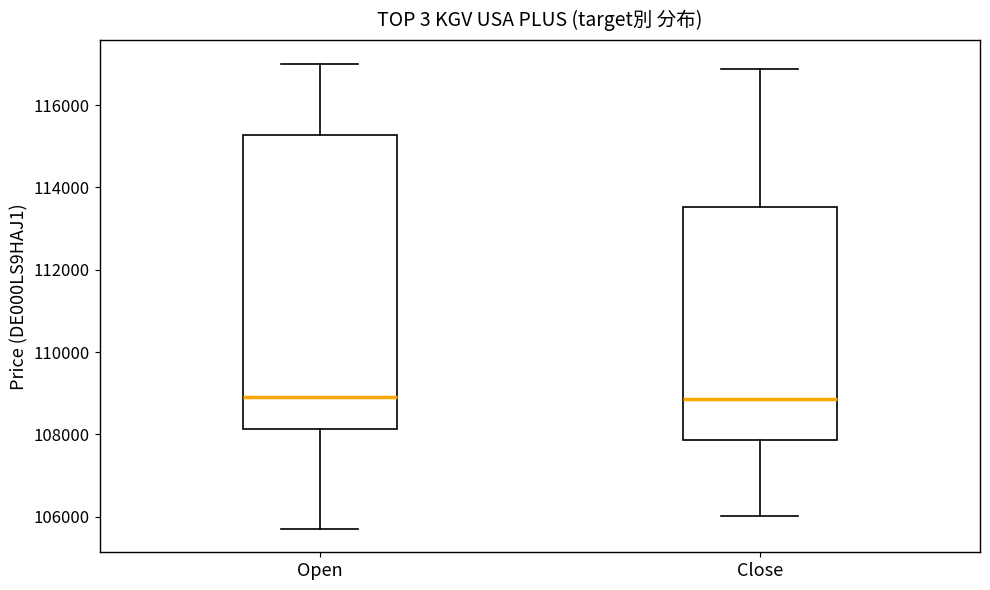

Reading left to right, transcribe this box plot: for each box, give where its median line is, the range the box spans, and where its two whiskers end, as read against the y-axis. The values are not printed on the chart, so give them approximately, as read against the axis.

Open: median 109000, box 108200 to 115200, whiskers 105800 to 117000
Close: median 108800, box 107800 to 113600, whiskers 106000 to 116800